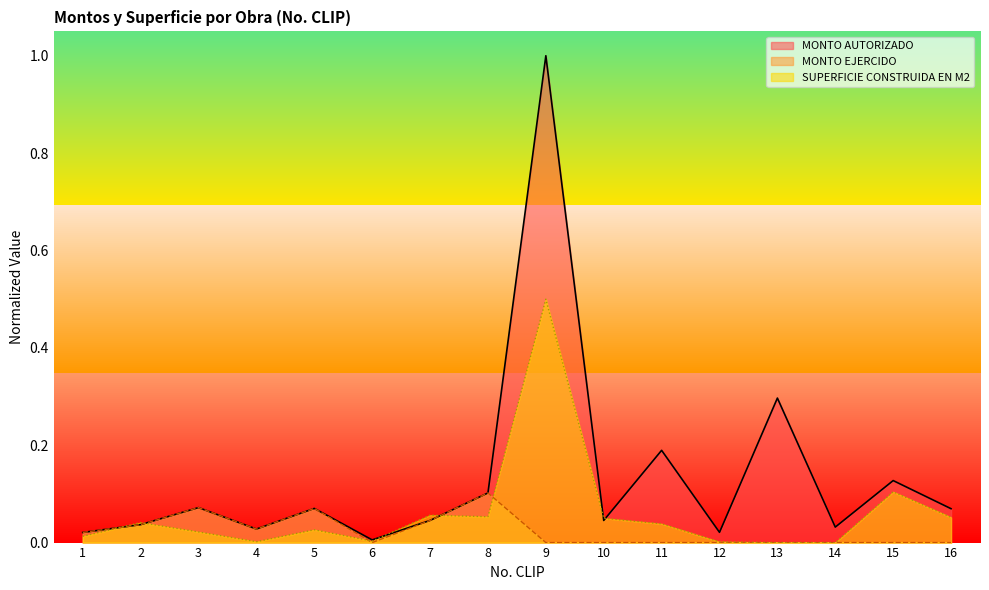

What is the difference between the maximum and second lowest values in the SUPERFICIE CONSTRUIDA EN M2 series?

0.5